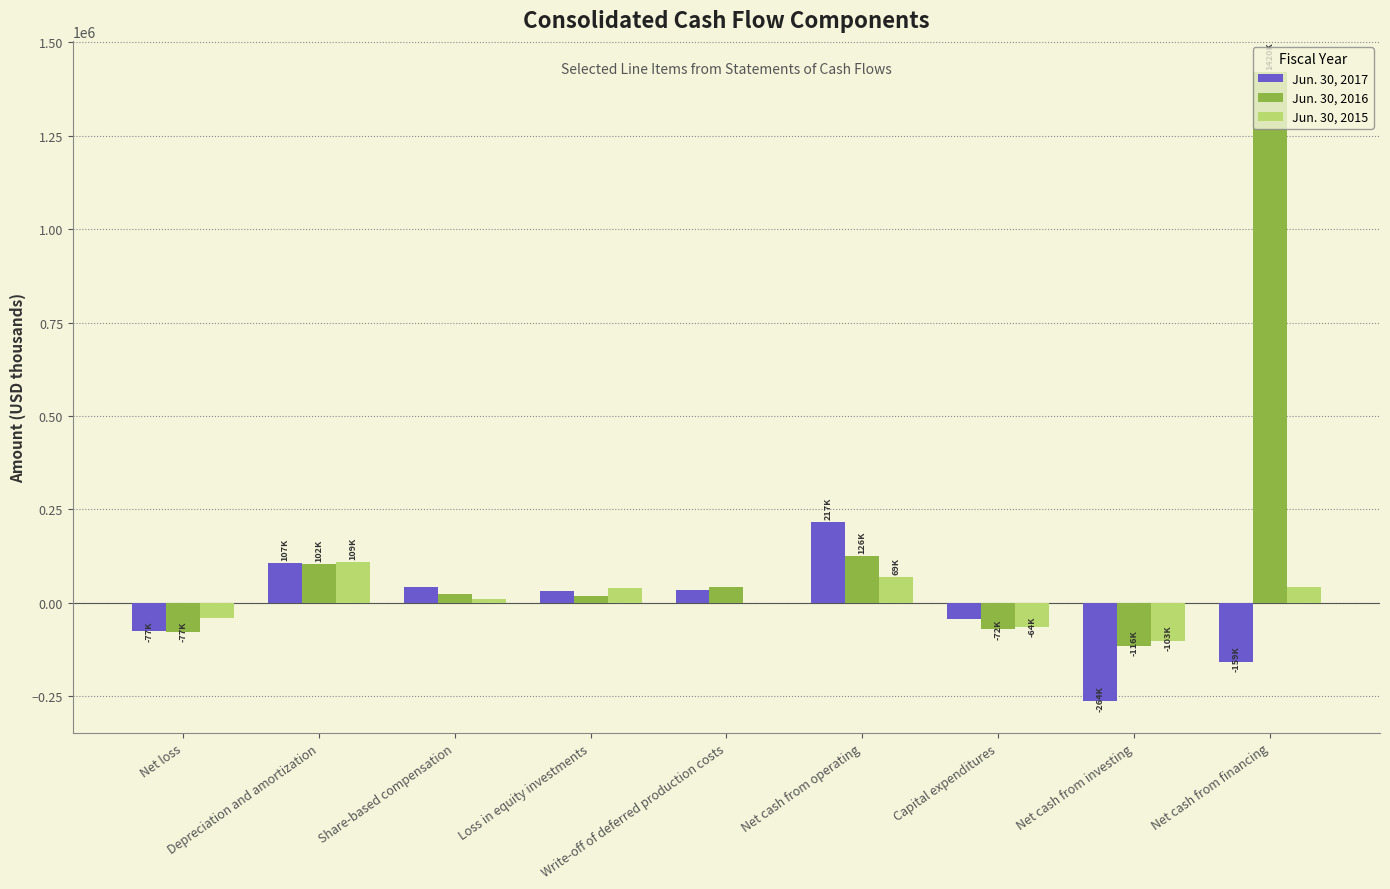

How many groups of bars are there?

9